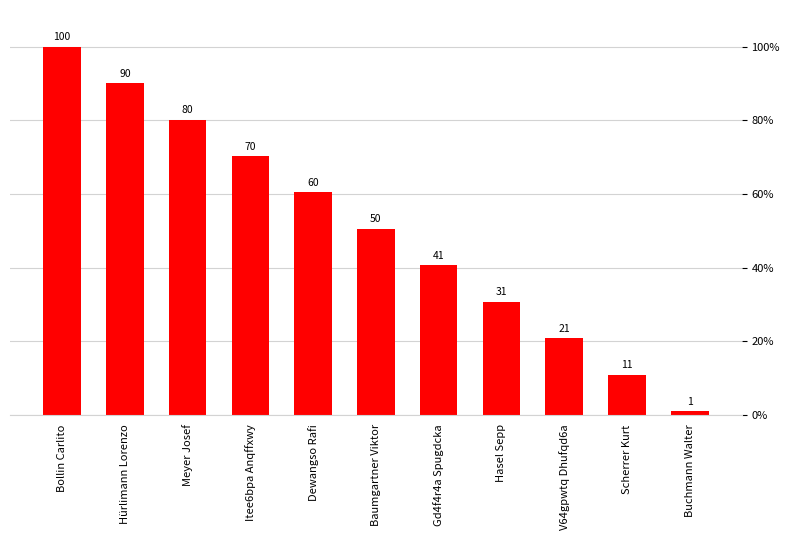

What is the change in value from Itee6bpa Anqffxwy to Baumgartner Viktor?

-19.8